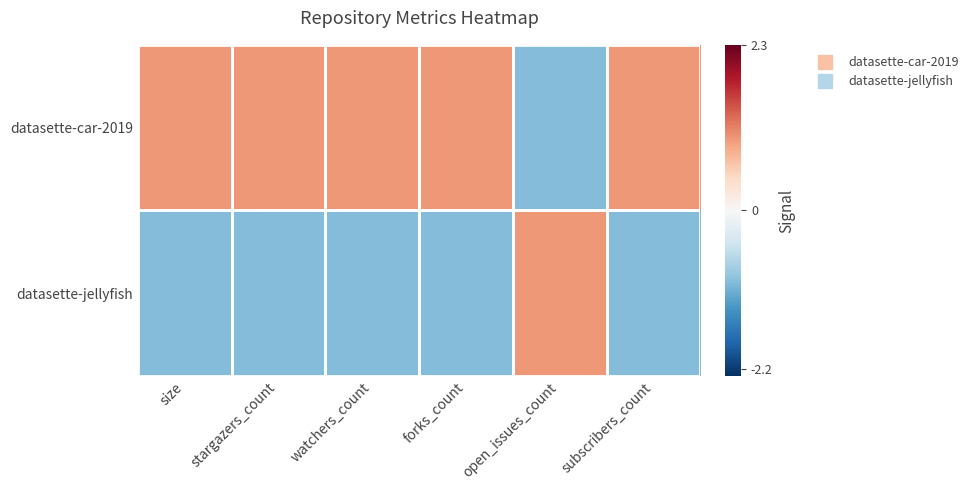

Rank the series at stargazers_count from lowest to highest value.

datasette-jellyfish, datasette-car-2019